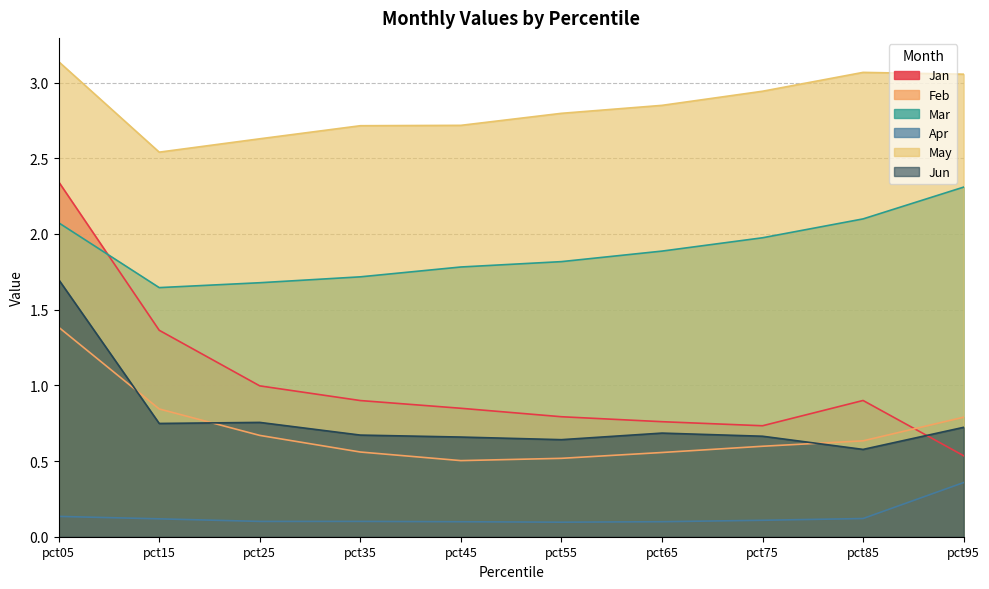

Reading left to right, transcribe all the data shown in this chart.

Jan: pct05=2.3	pct15=1.4	pct25=1.0	pct35=0.9	pct45=0.8	pct55=0.8	pct65=0.8	pct75=0.7	pct85=0.9	pct95=0.5
Feb: pct05=1.4	pct15=0.8	pct25=0.7	pct35=0.6	pct45=0.5	pct55=0.5	pct65=0.6	pct75=0.6	pct85=0.6	pct95=0.8
Mar: pct05=2.1	pct15=1.6	pct25=1.7	pct35=1.7	pct45=1.8	pct55=1.8	pct65=1.9	pct75=2.0	pct85=2.1	pct95=2.3
Apr: pct05=0.1	pct15=0.1	pct25=0.1	pct35=0.1	pct45=0.1	pct55=0.1	pct65=0.1	pct75=0.1	pct85=0.1	pct95=0.4
May: pct05=3.1	pct15=2.5	pct25=2.6	pct35=2.7	pct45=2.7	pct55=2.8	pct65=2.8	pct75=2.9	pct85=3.1	pct95=3.1
Jun: pct05=1.7	pct15=0.7	pct25=0.8	pct35=0.7	pct45=0.7	pct55=0.6	pct65=0.7	pct75=0.7	pct85=0.6	pct95=0.7